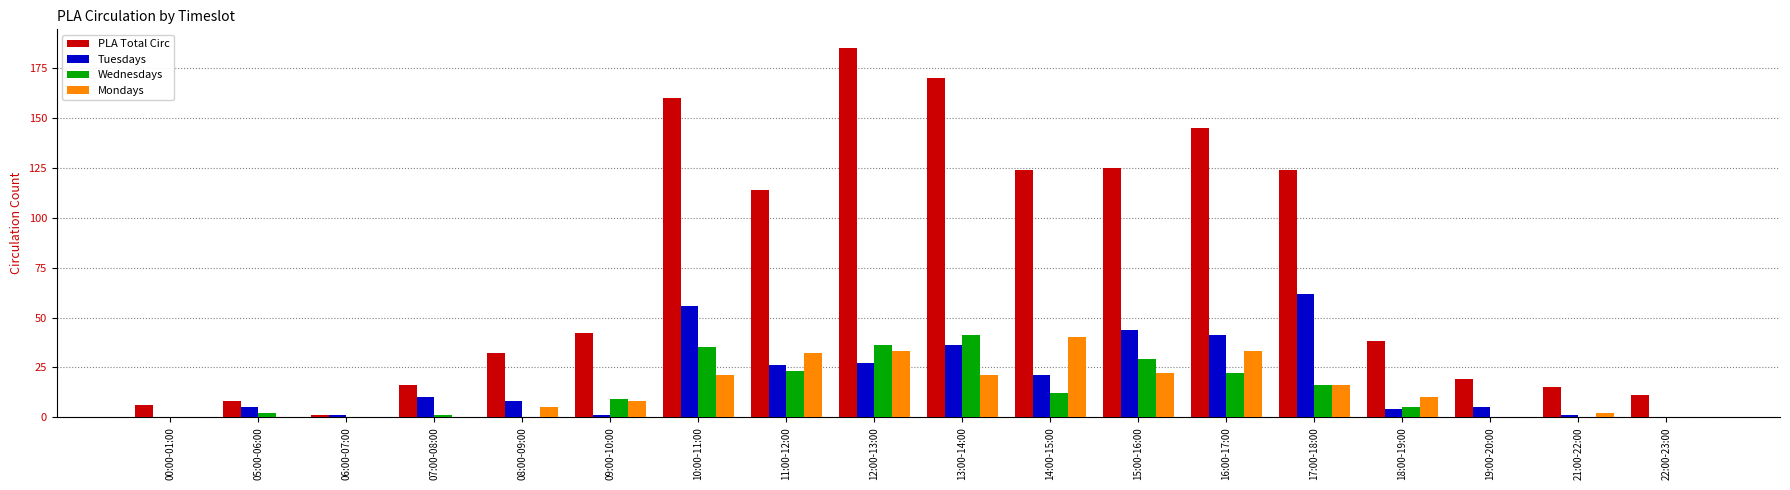

Is it true that PLA Total Circ equals 124 at 17:00-18:00?

True